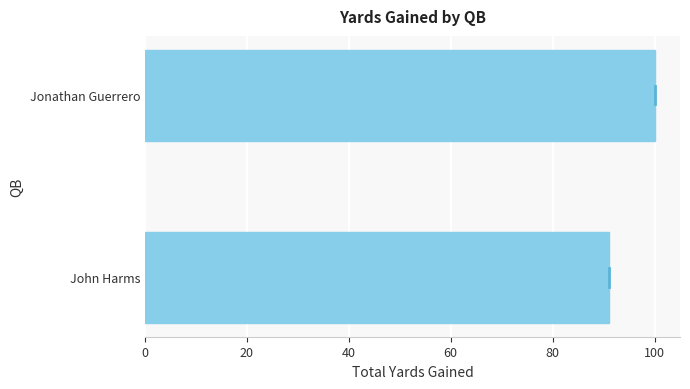

How many bars are there in total?

2